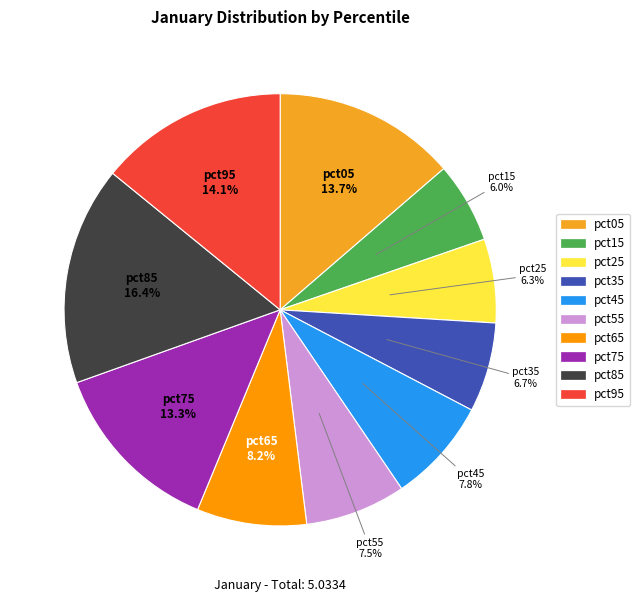

Combined, do pct65 and pct85 account for over 50%?

No